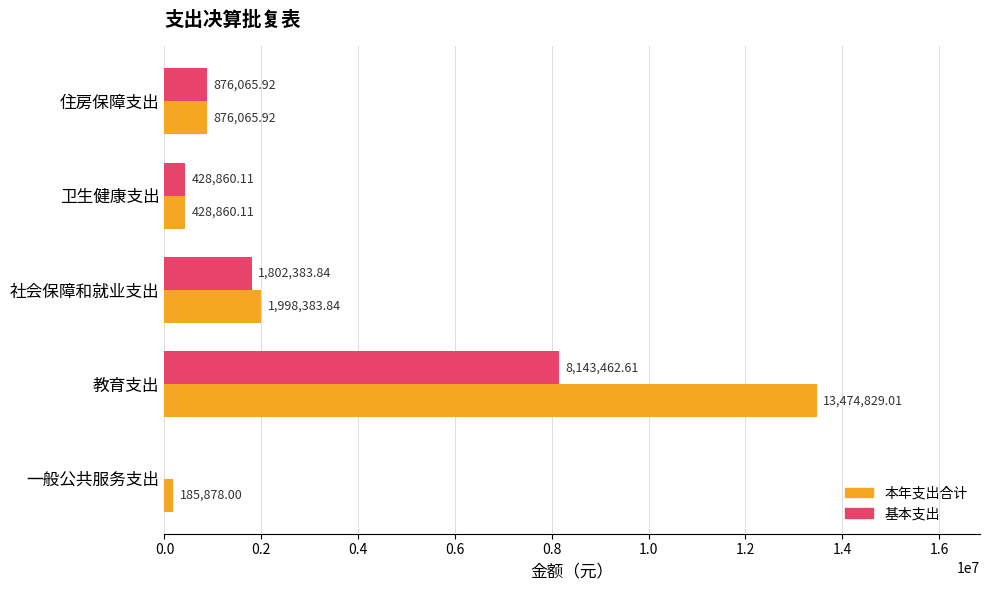

Which series changed the most between 社会保障和就业支出 and 卫生健康支出?

本年支出合计